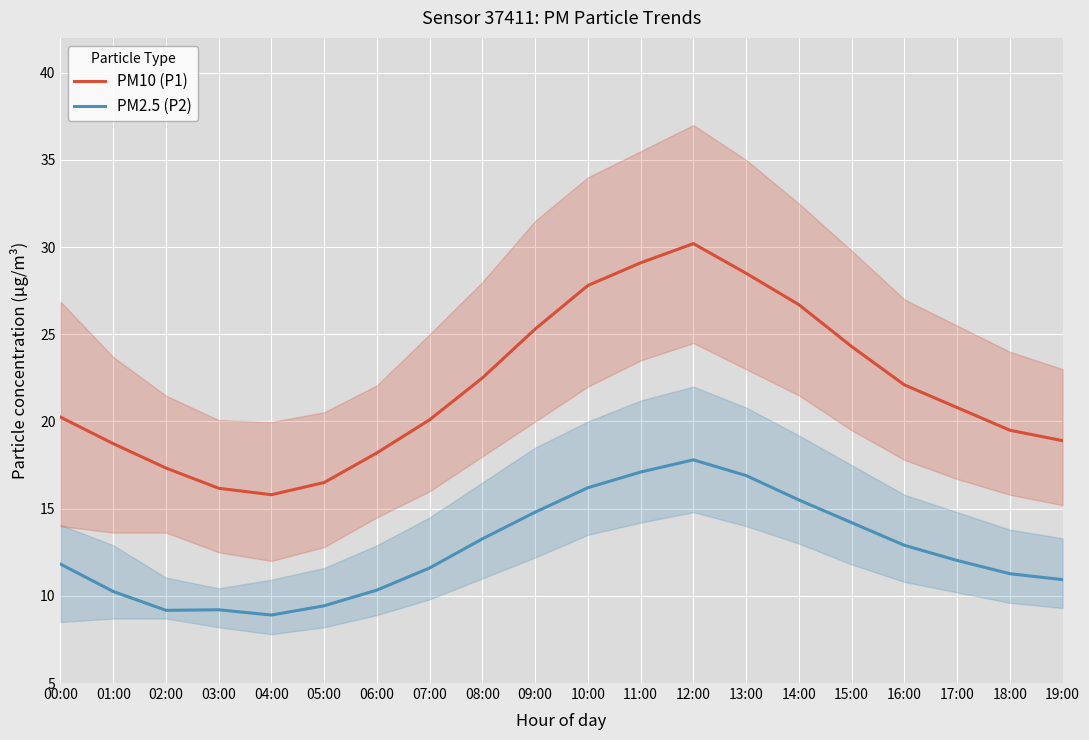

What is the difference between the PM10 (P1) values at 12:00 and 19:00?

11.3